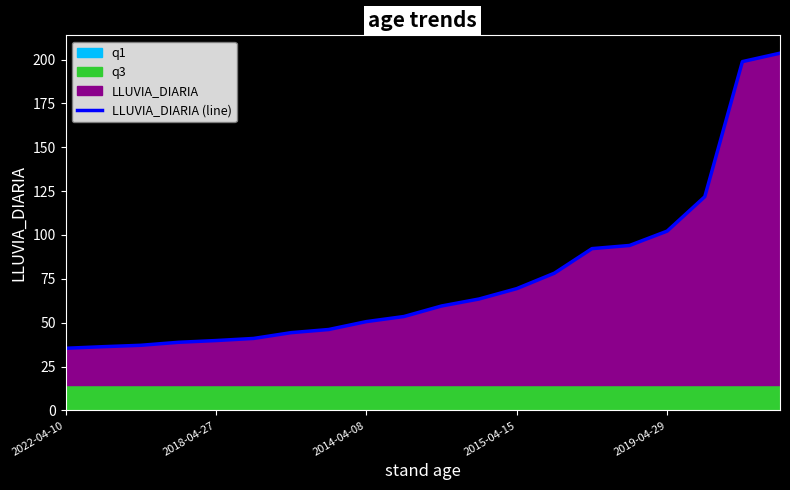

Reading left to right, transcribe all the data shown in this chart.

35.4	36.3	37.1	38.8	39.8	41.0	44.3	46.1	50.6	53.5	59.5	63.5	69.4	78.2	92.2	94.0	102.2	121.8	198.8	203.6